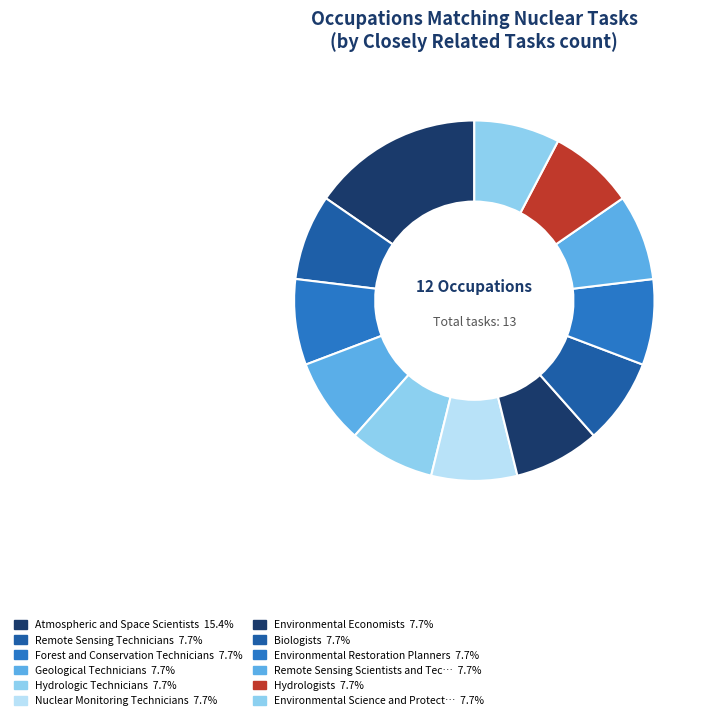

Is there any slice that represents more than half of the pie?

No